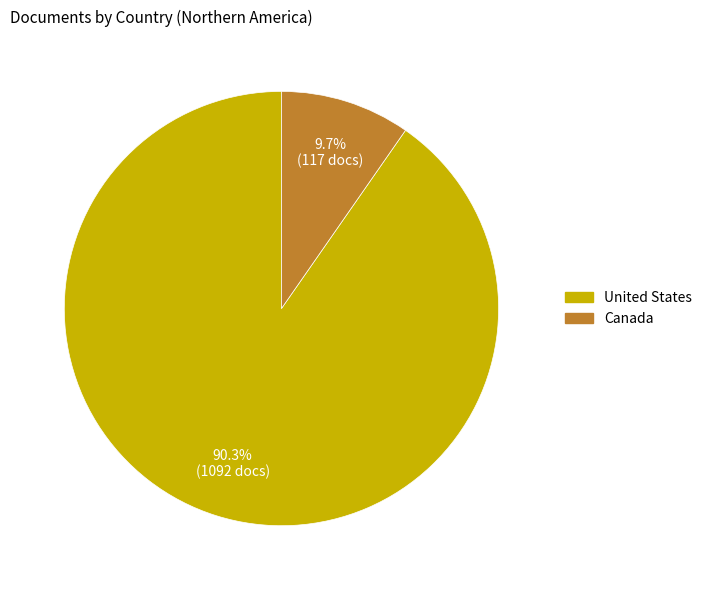

To the nearest percent, what is the average slice percentage?

50%